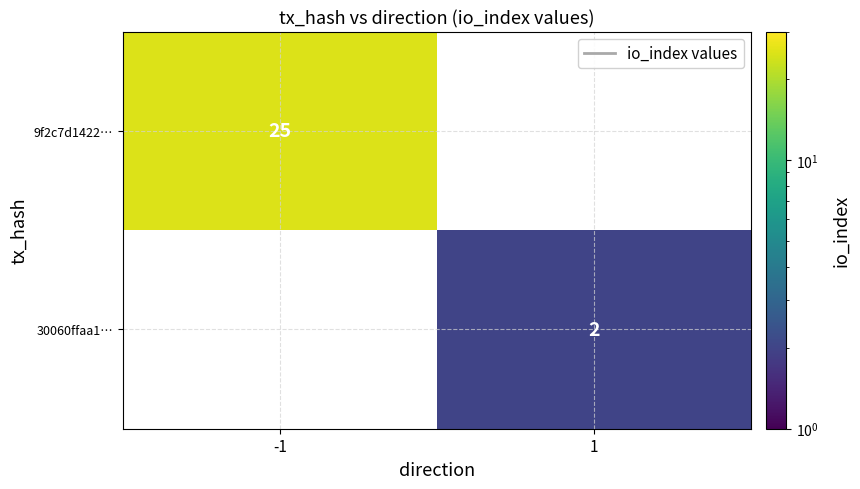

The 30060ffaa1… series shows 1 at 1. True or false?

False